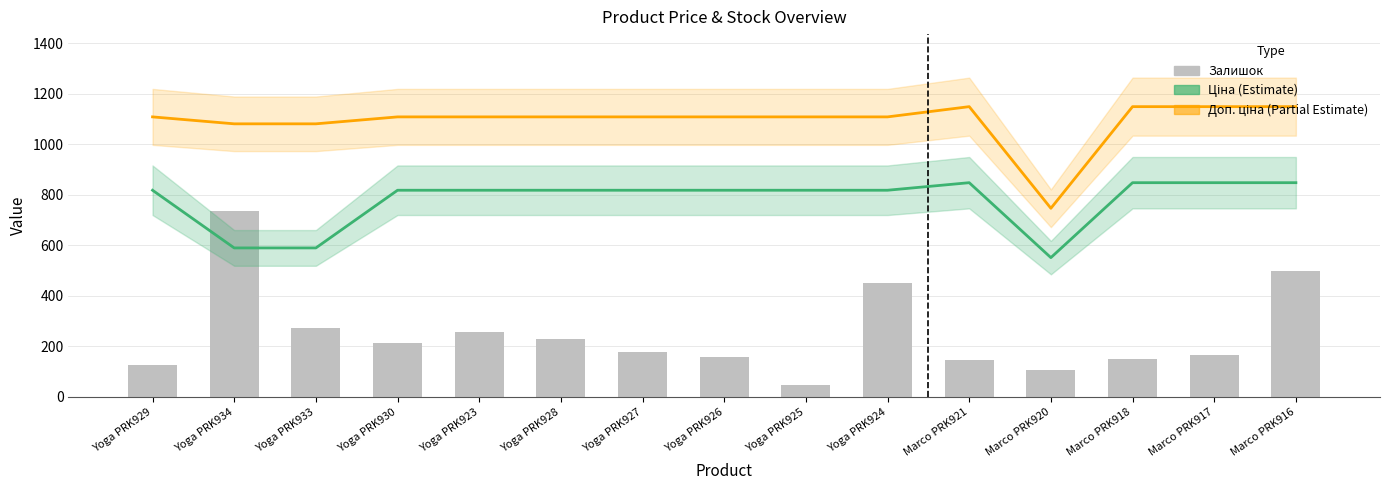

How many series are shown in this chart?

3